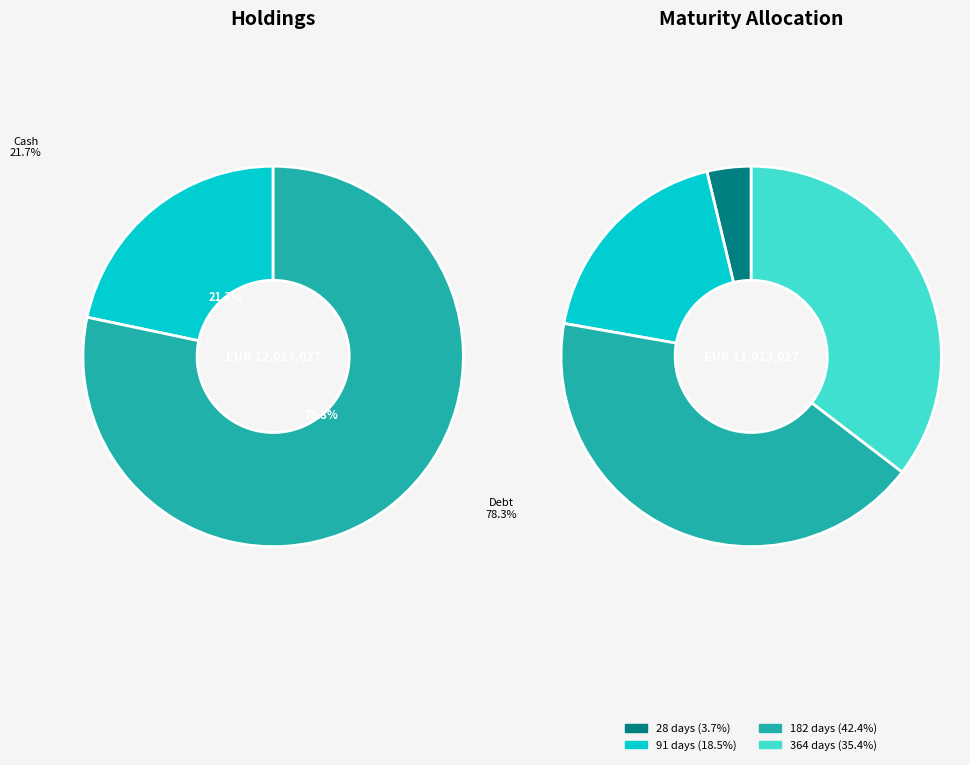

Approximately how many times larger is the value at 28 days compared to 91 days?

0.2